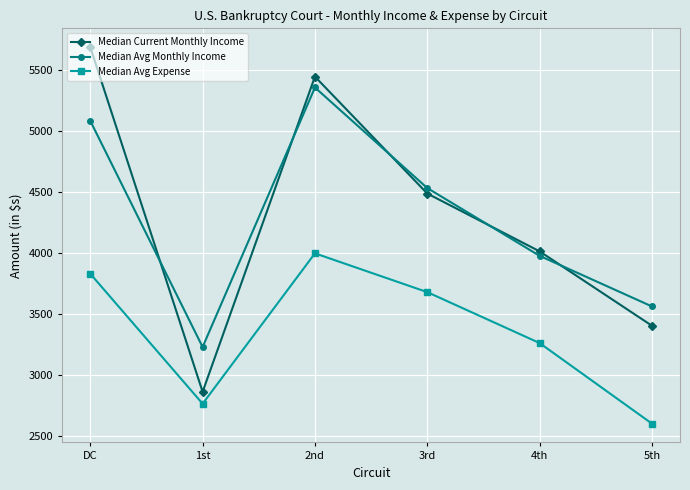

How many interior local valleys does the Median Current Monthly Income series have?

1